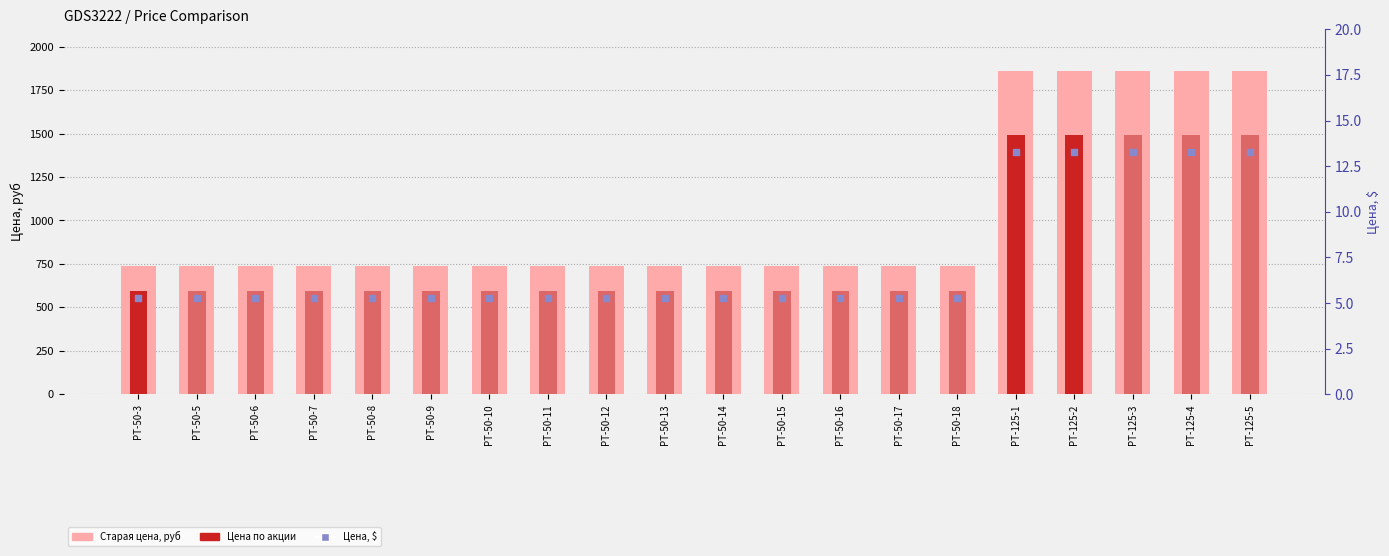

Which series has the largest total across all categories?

Старая цена, руб